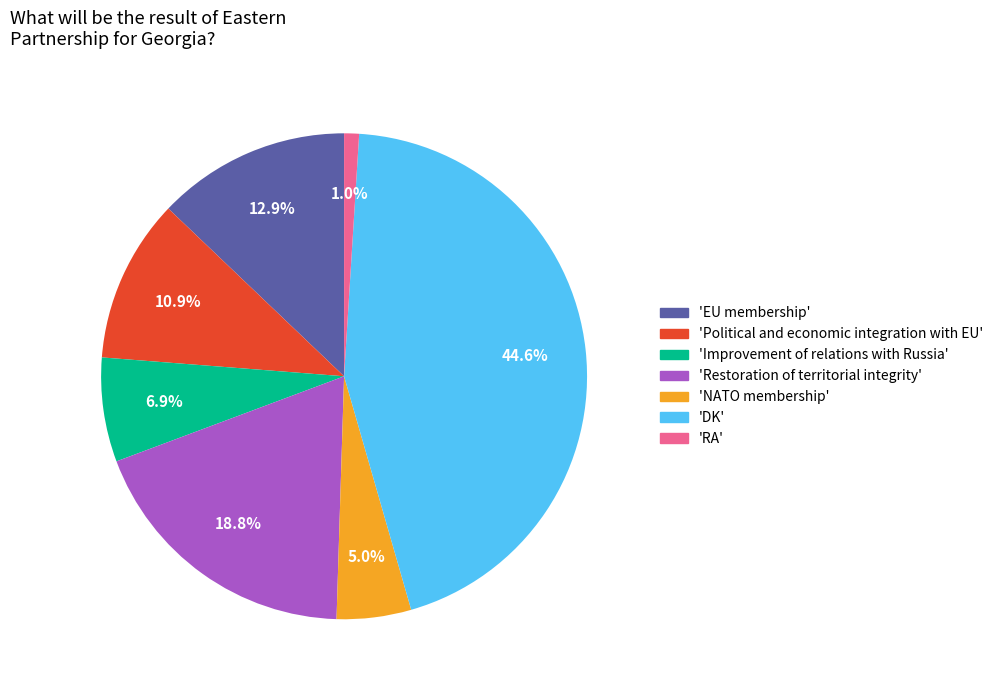

To the nearest percent, what is the average slice percentage?

14%